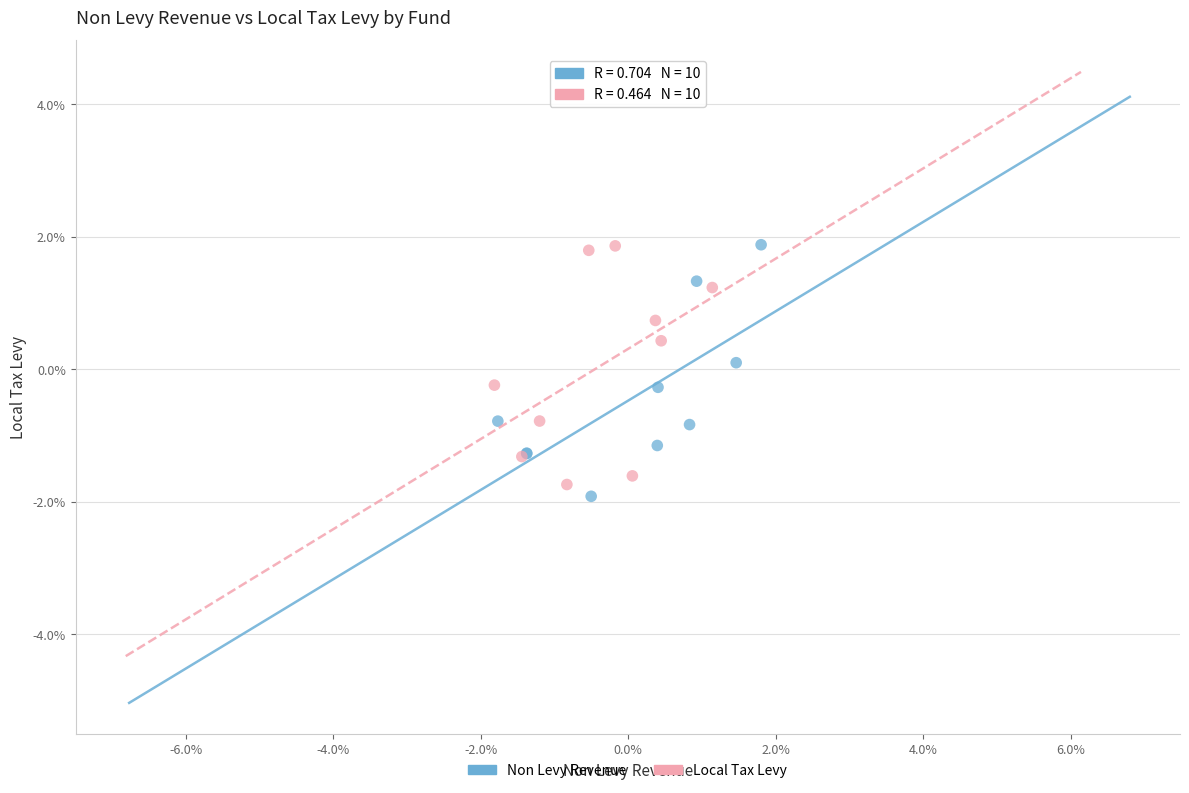

What are all the series names shown in the legend?

Non Levy Revenue, Local Tax Levy